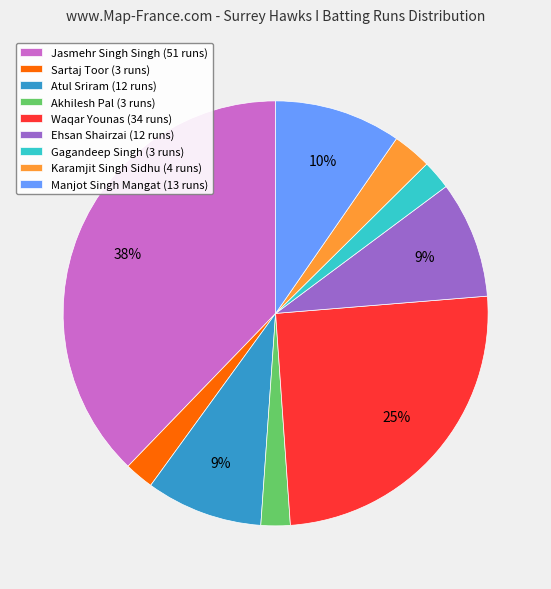

Do Gagandeep Singh (3 runs) and Waqar Younas (34 runs) together represent more than half of the pie?

No